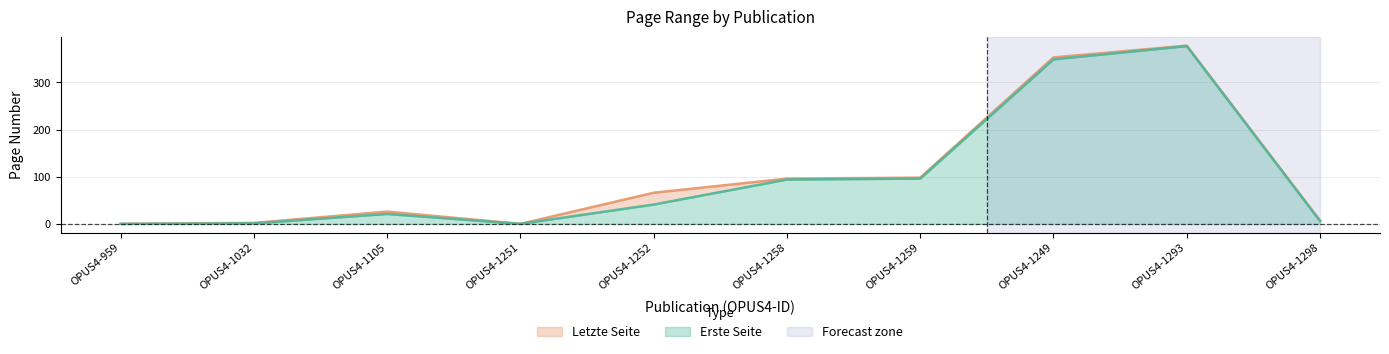

How many data points in Erste Seite are less than 41?

5